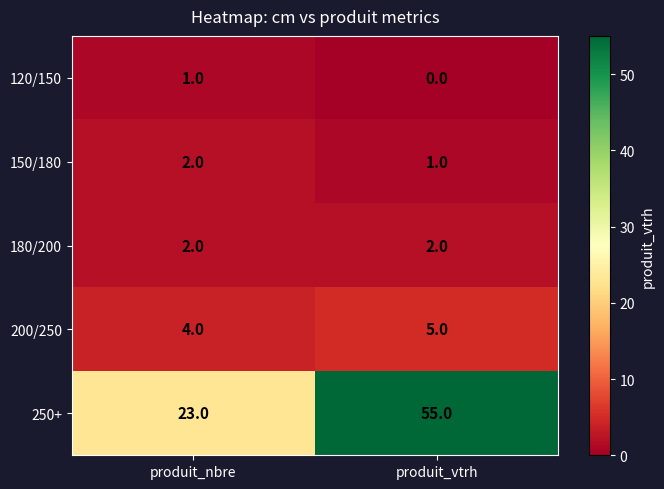

Rank the series at produit_vtrh from highest to lowest value.

250+, 200/250, 180/200, 150/180, 120/150